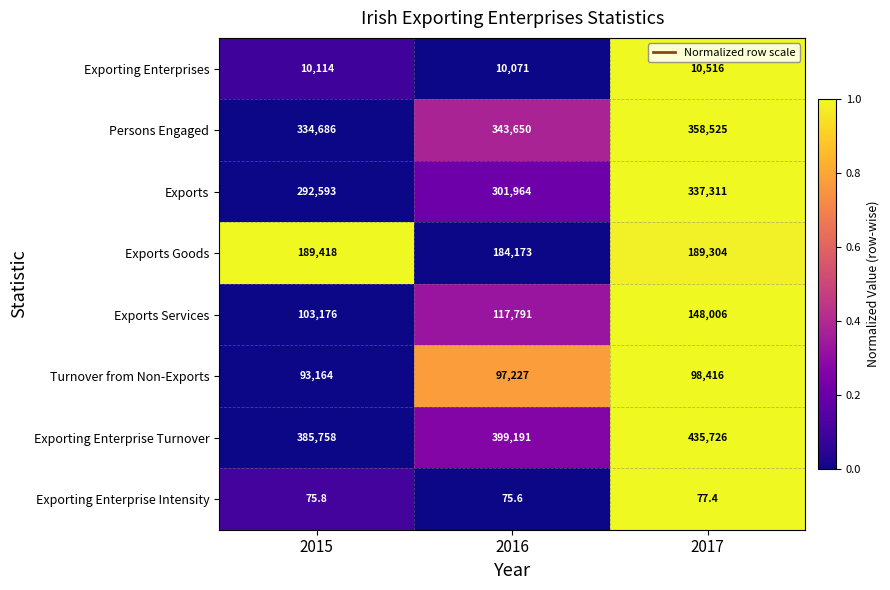

Is it true that Exports Services equals 163726.7 at 2015?

False